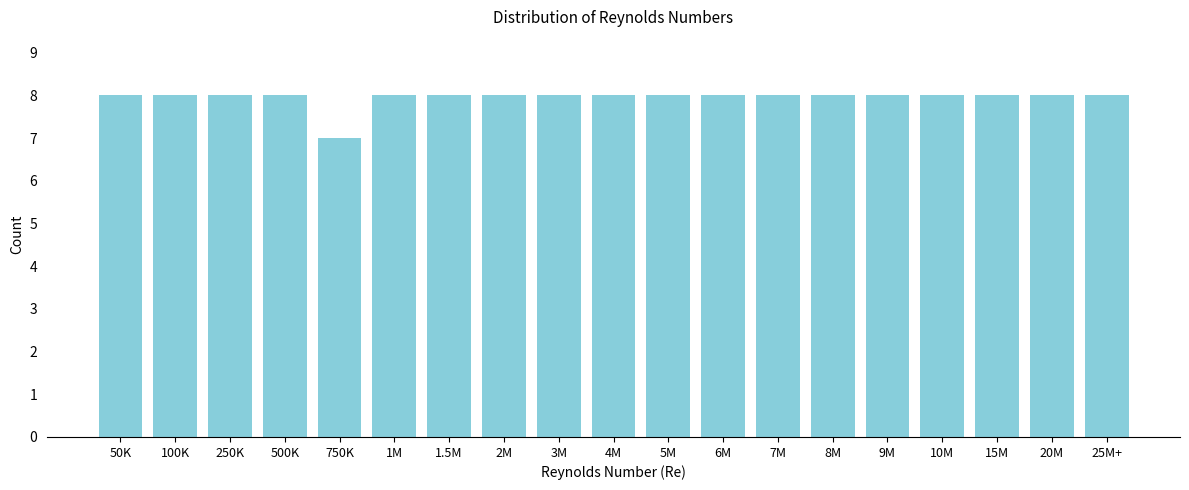

Reading left to right, list all the values displayed in this chart.

50K=8	100K=8	250K=8	500K=8	750K=7	1M=8	1.5M=8	2M=8	3M=8	4M=8	5M=8	6M=8	7M=8	8M=8	9M=8	10M=8	15M=8	20M=8	25M+=8